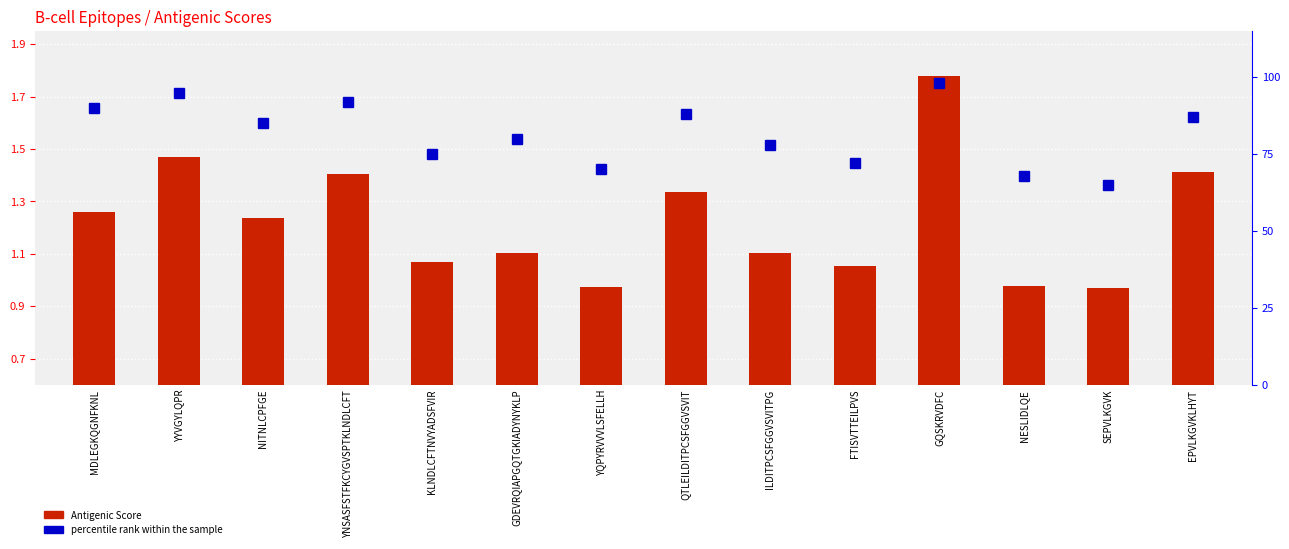

What is the sum of all percentile rank within the sample values?

1143.0